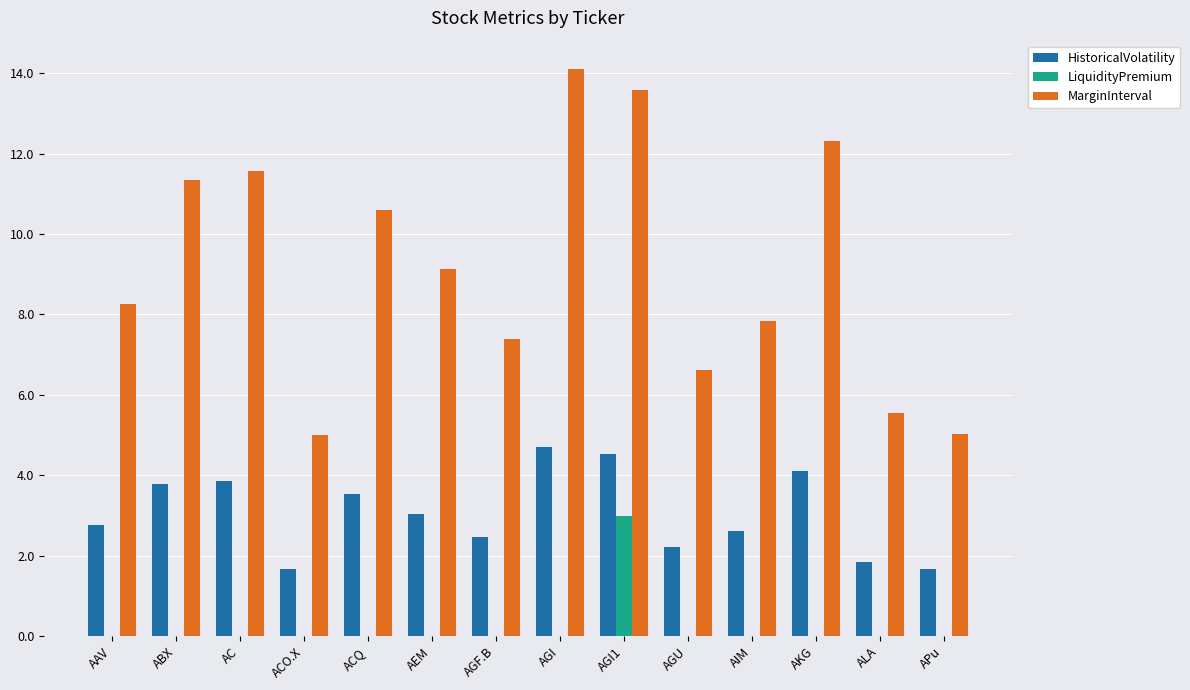

Reading left to right, list all the values displayed in this chart.

HistoricalVolatility: 2.8	3.8	3.9	1.7	3.5	3.0	2.5	4.7	4.5	2.2	2.6	4.1	1.8	1.7
LiquidityPremium: 0.0	0.0	0.0	0.0	0.0	0.0	0.0	0.0	3.0	0.0	0.0	0.0	0.0	0.0
MarginInterval: 8.3	11.3	11.6	5.0	10.6	9.1	7.4	14.1	13.6	6.6	7.8	12.3	5.5	5.0